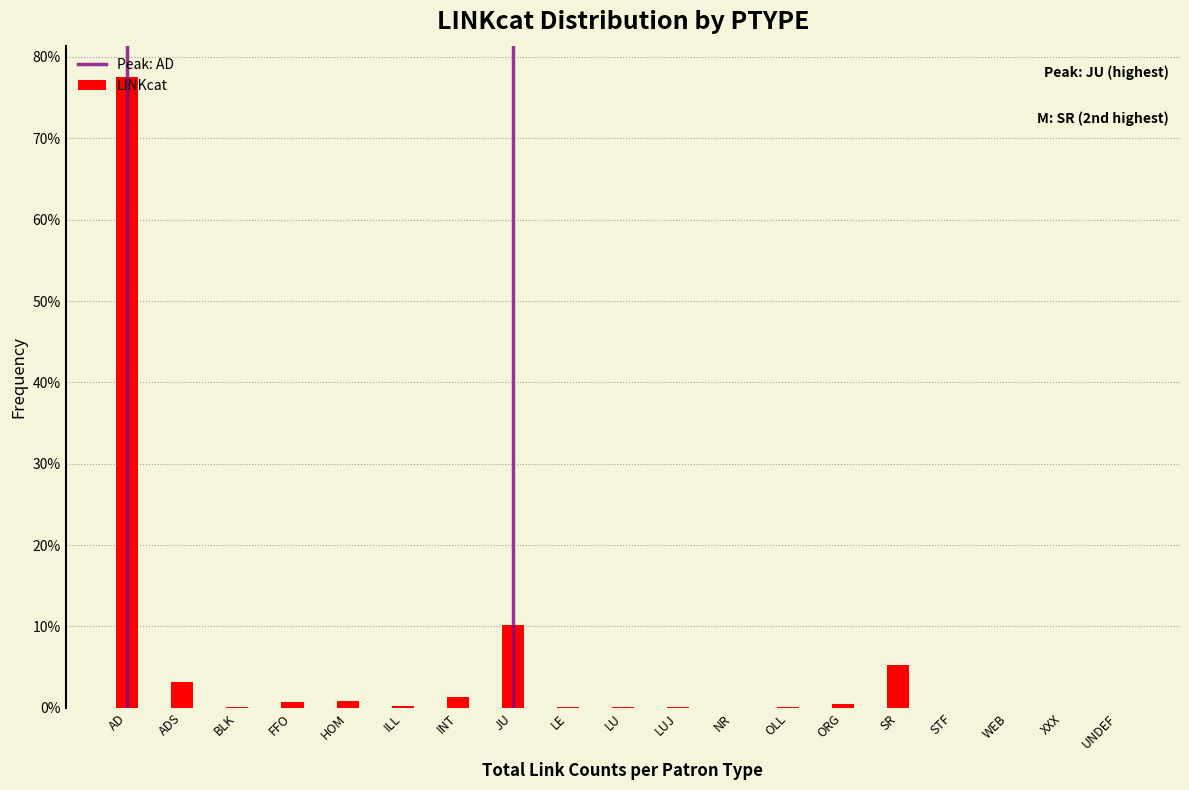

At which label is the value closest to 38?

JU